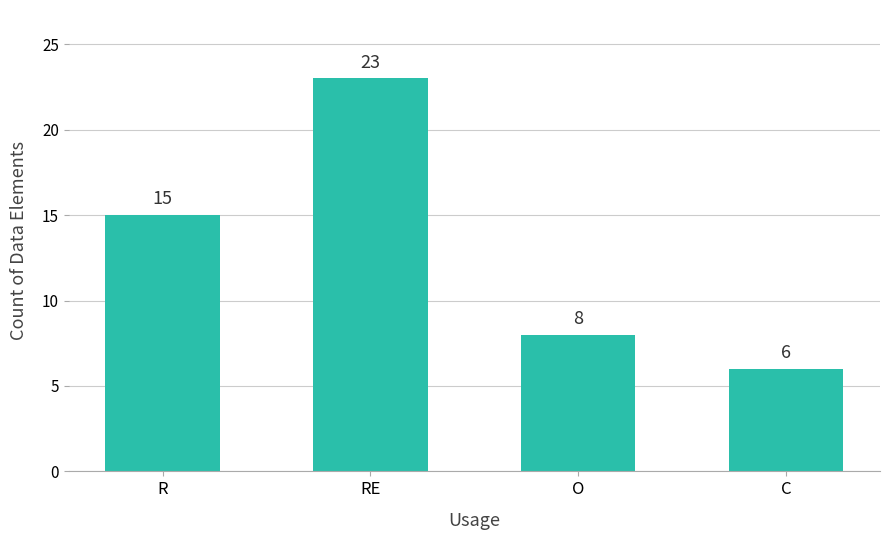

How many categories are shown in the chart?

4